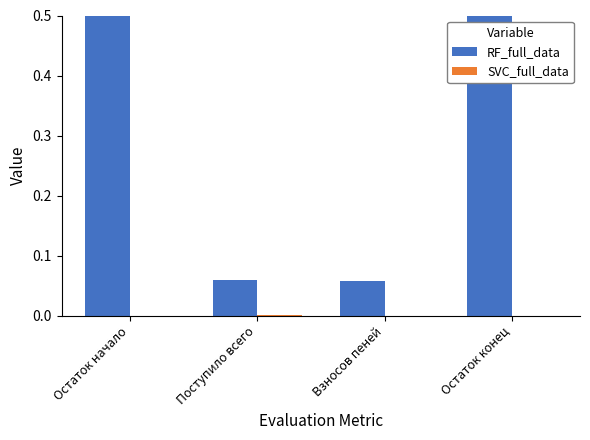

At which label is RF_full_data closest to 0?

Взносов пеней